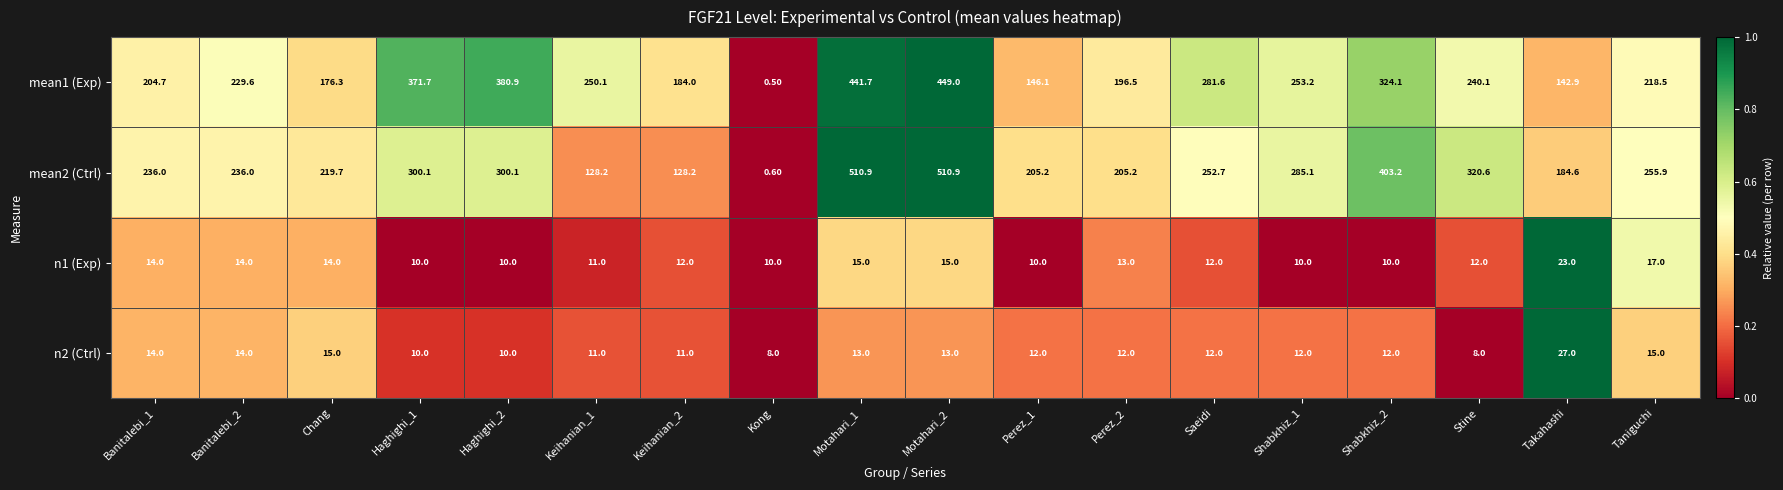

At Perez_1, list the series in order from smallest to largest.

n1 (Exp), n2 (Ctrl), mean1 (Exp), mean2 (Ctrl)